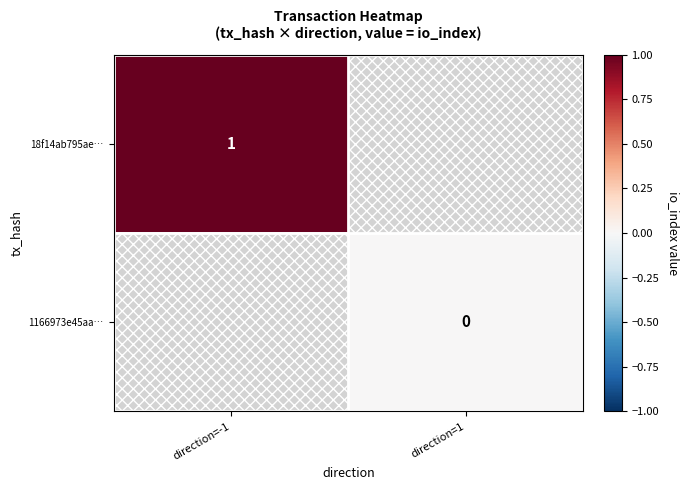

True or false: 18f14ab795ae… has a value of 1 at direction=-1.

True